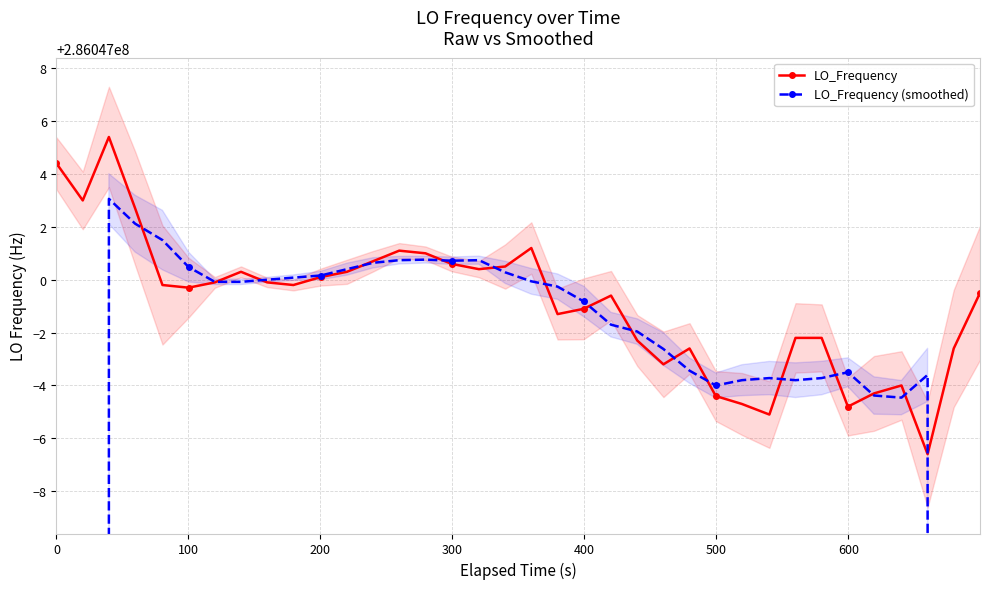

At how many categories does at least one series exceed 219452470?

36